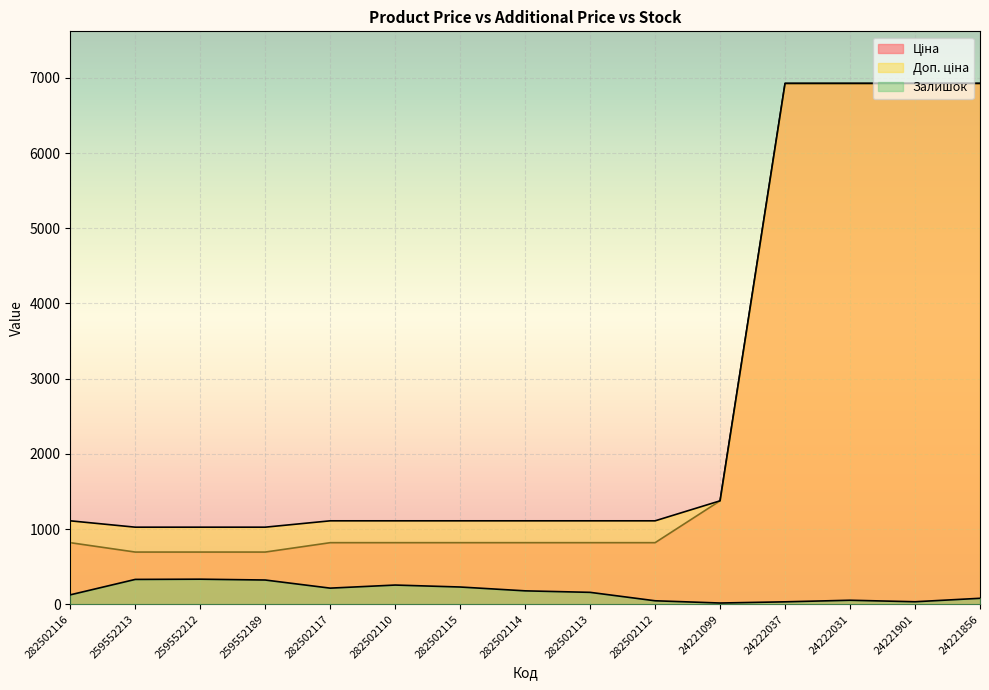

Is the value of Залишок at 24222031 greater than the value of Доп. ціна at 282502110?

No